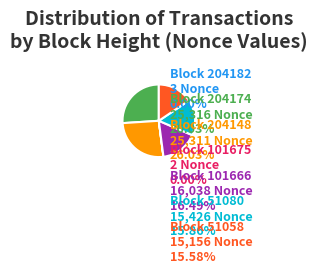

Is there a majority slice in this chart?

No